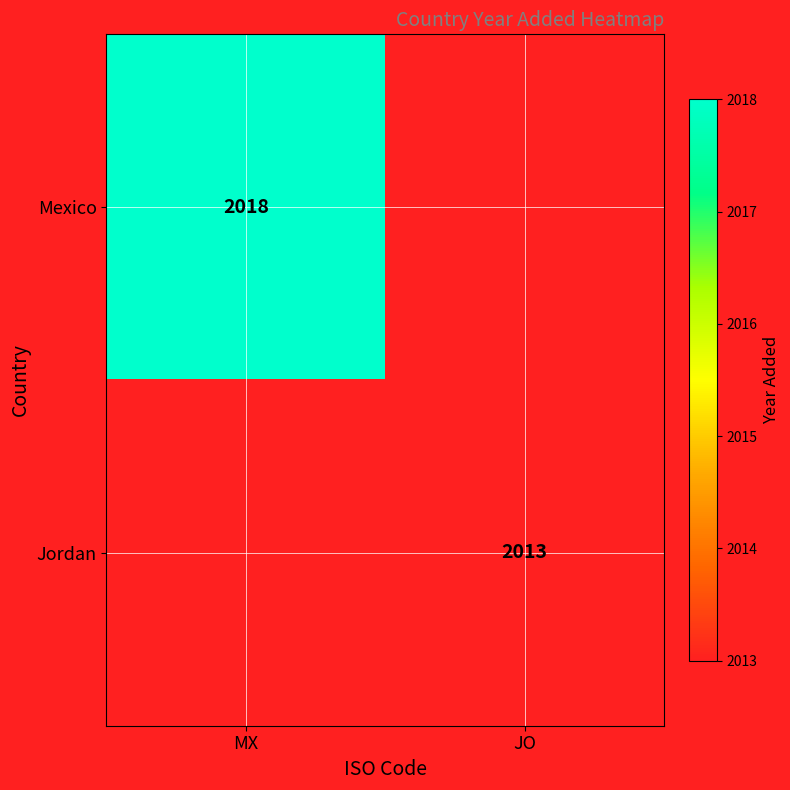

Is the value of Jordan at JO greater than the value of Mexico at MX?

No